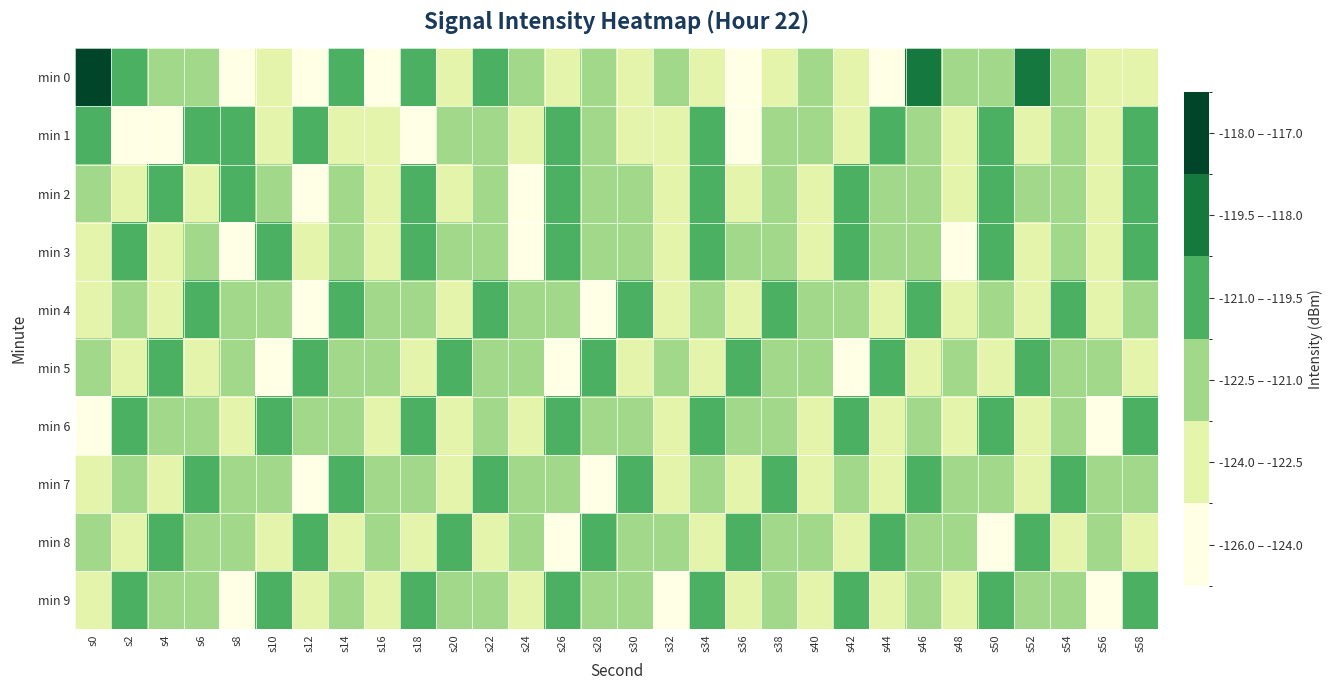

What is the maximum value shown in the chart?

-117.8